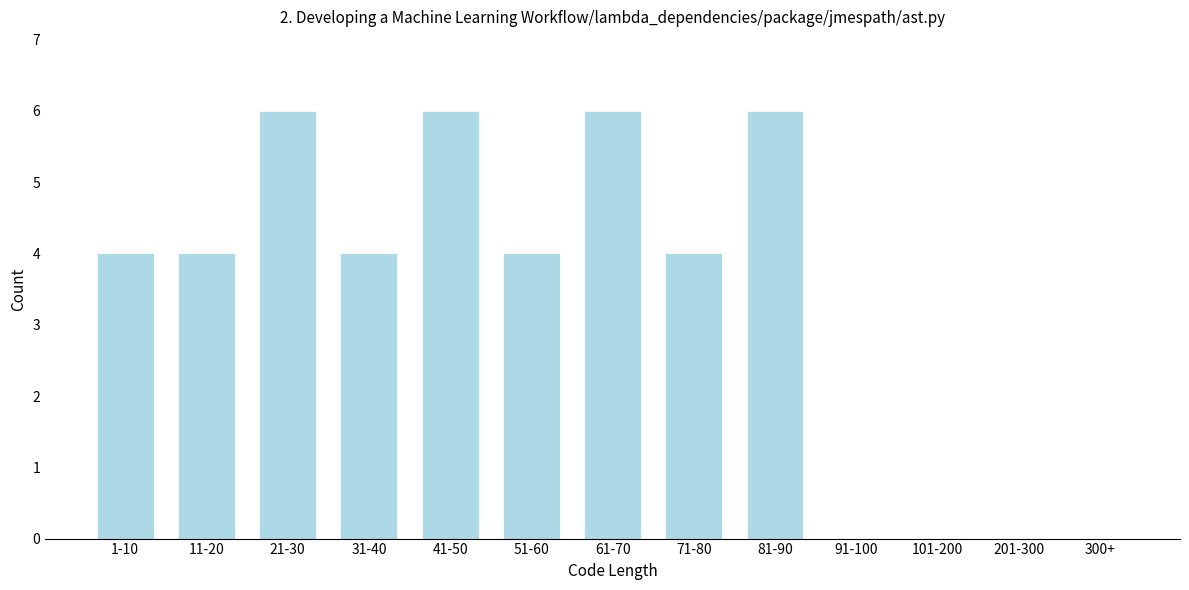

Reading left to right, list all the values displayed in this chart.

1-10=4	11-20=4	21-30=6	31-40=4	41-50=6	51-60=4	61-70=6	71-80=4	81-90=6	91-100=0	101-200=0	201-300=0	300+=0